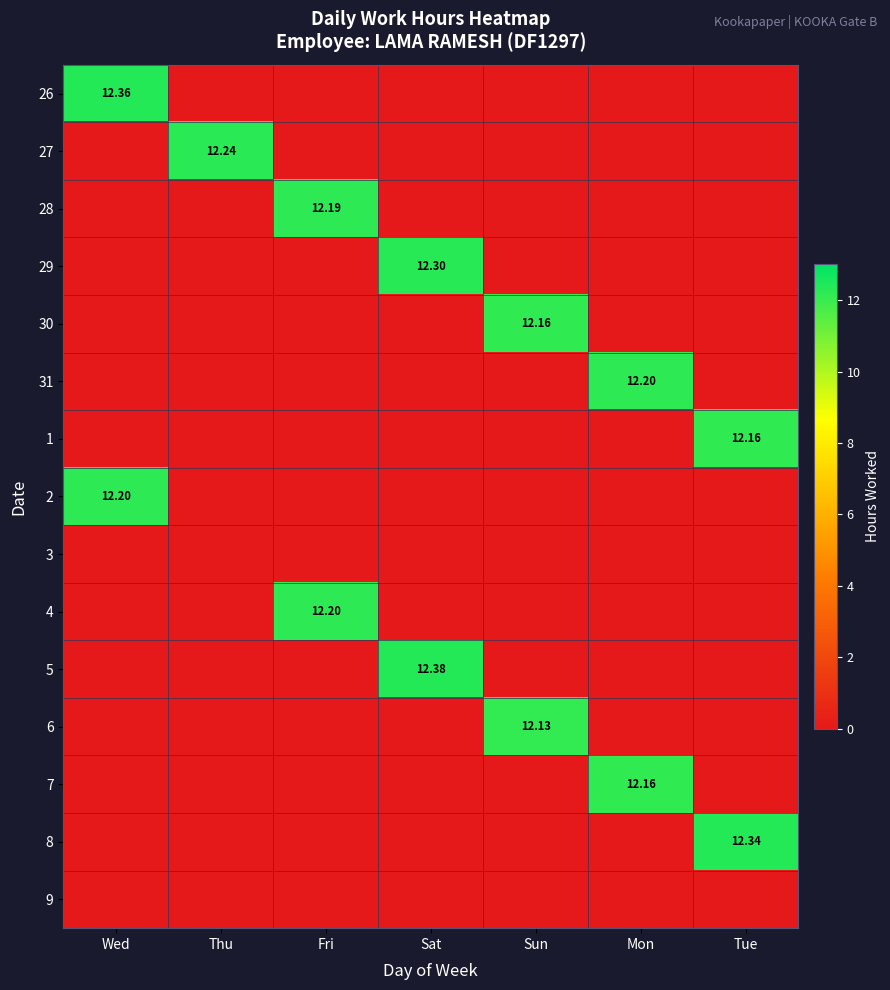

Is the value of 9 at Tue greater than the value of 31 at Sat?

No